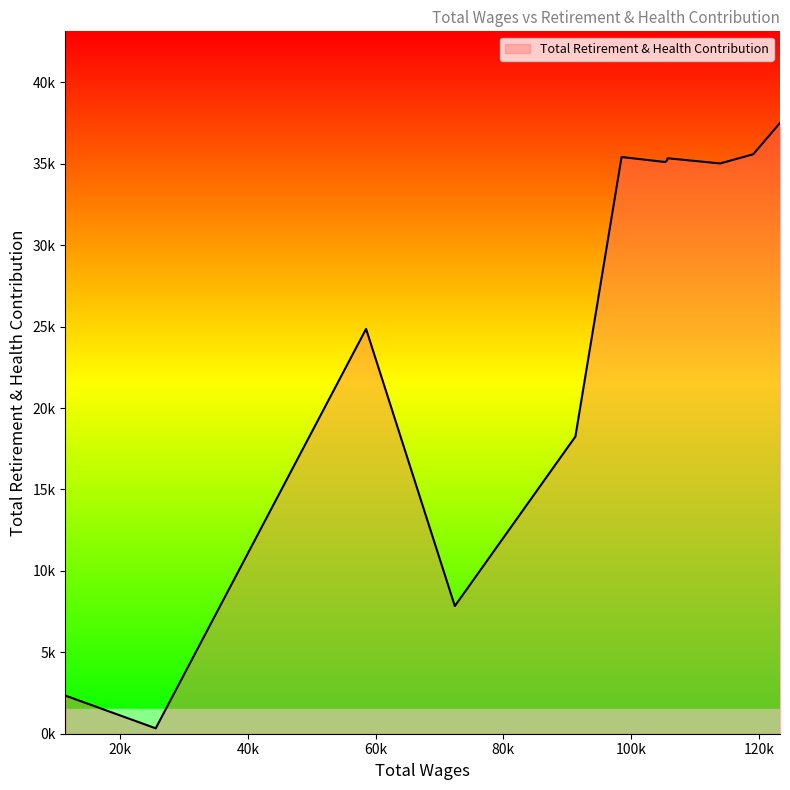

How many data points does each series have?

12